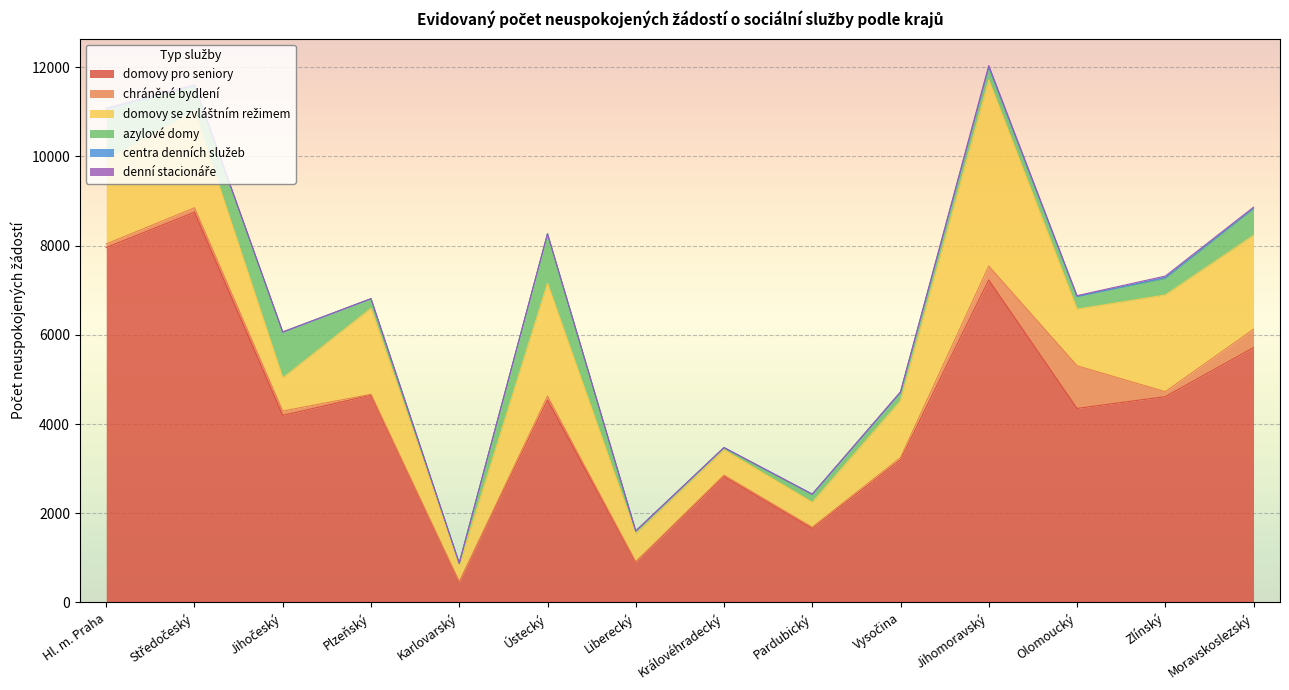

What is the difference between the maximum and minimum values in the domovy pro seniory series?

8293